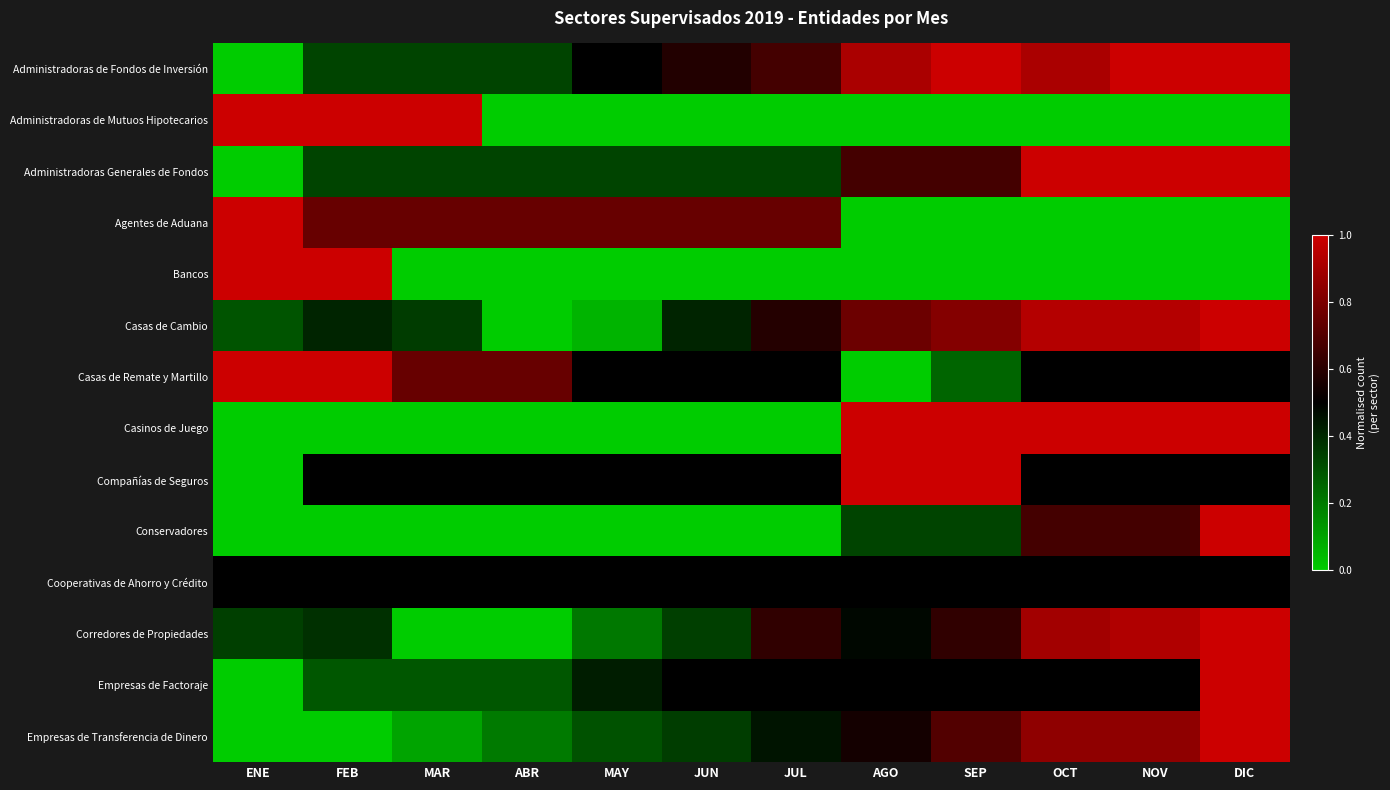

Reading left to right, list all the values displayed in this chart.

Administradoras de Fondos de Inversión: ENE=0.0	FEB=0.3	MAR=0.3	ABR=0.3	MAY=0.5	JUN=0.6	JUL=0.7	AGO=0.9	SEP=1.0	OCT=0.9	NOV=1.0	DIC=1.0
Administradoras de Mutuos Hipotecarios: ENE=1.0	FEB=1.0	MAR=1.0	ABR=0.0	MAY=0.0	JUN=0.0	JUL=0.0	AGO=0.0	SEP=0.0	OCT=0.0	NOV=0.0	DIC=0.0
Administradoras Generales de Fondos: ENE=0.0	FEB=0.3	MAR=0.3	ABR=0.3	MAY=0.3	JUN=0.3	JUL=0.3	AGO=0.7	SEP=0.7	OCT=1.0	NOV=1.0	DIC=1.0
Agentes de Aduana: ENE=1.0	FEB=0.8	MAR=0.8	ABR=0.8	MAY=0.8	JUN=0.8	JUL=0.8	AGO=0.0	SEP=0.0	OCT=0.0	NOV=0.0	DIC=0.0
Bancos: ENE=1.0	FEB=1.0	MAR=0.0	ABR=0.0	MAY=0.0	JUN=0.0	JUL=0.0	AGO=0.0	SEP=0.0	OCT=0.0	NOV=0.0	DIC=0.0
Casas de Cambio: ENE=0.3	FEB=0.4	MAR=0.4	ABR=0.0	MAY=0.1	JUN=0.4	JUL=0.6	AGO=0.8	SEP=0.8	OCT=0.9	NOV=0.9	DIC=1.0
Casas de Remate y Martillo: ENE=1.0	FEB=1.0	MAR=0.8	ABR=0.8	MAY=0.5	JUN=0.5	JUL=0.5	AGO=0.0	SEP=0.2	OCT=0.5	NOV=0.5	DIC=0.5
Casinos de Juego: ENE=0.0	FEB=0.0	MAR=0.0	ABR=0.0	MAY=0.0	JUN=0.0	JUL=0.0	AGO=1.0	SEP=1.0	OCT=1.0	NOV=1.0	DIC=1.0
Compañías de Seguros: ENE=0.0	FEB=0.5	MAR=0.5	ABR=0.5	MAY=0.5	JUN=0.5	JUL=0.5	AGO=1.0	SEP=1.0	OCT=0.5	NOV=0.5	DIC=0.5
Conservadores: ENE=0.0	FEB=0.0	MAR=0.0	ABR=0.0	MAY=0.0	JUN=0.0	JUL=0.0	AGO=0.3	SEP=0.3	OCT=0.7	NOV=0.7	DIC=1.0
Cooperativas de Ahorro y Crédito: ENE=0.5	FEB=0.5	MAR=0.5	ABR=0.5	MAY=0.5	JUN=0.5	JUL=0.5	AGO=0.5	SEP=0.5	OCT=0.5	NOV=0.5	DIC=0.5
Corredores de Propiedades: ENE=0.3	FEB=0.4	MAR=0.0	ABR=0.0	MAY=0.2	JUN=0.3	JUL=0.6	AGO=0.5	SEP=0.6	OCT=0.9	NOV=0.9	DIC=1.0
Empresas de Factoraje: ENE=0.0	FEB=0.3	MAR=0.3	ABR=0.3	MAY=0.4	JUN=0.5	JUL=0.5	AGO=0.5	SEP=0.5	OCT=0.5	NOV=0.5	DIC=1.0
Empresas de Transferencia de Dinero: ENE=0.0	FEB=0.0	MAR=0.1	ABR=0.2	MAY=0.3	JUN=0.3	JUL=0.5	AGO=0.6	SEP=0.7	OCT=0.8	NOV=0.8	DIC=1.0